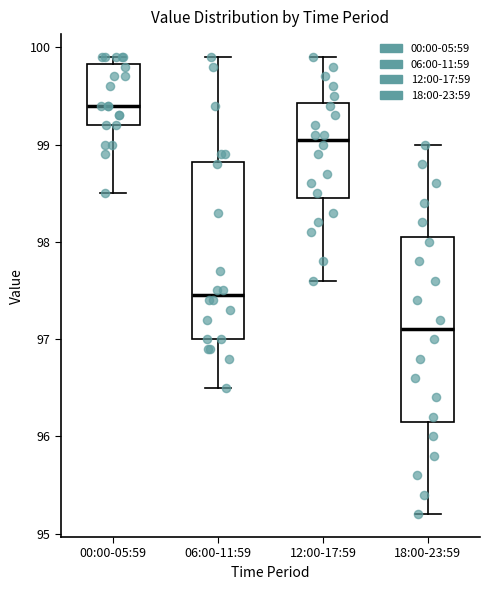

Which box's median line is the highest?

00:00-05:59